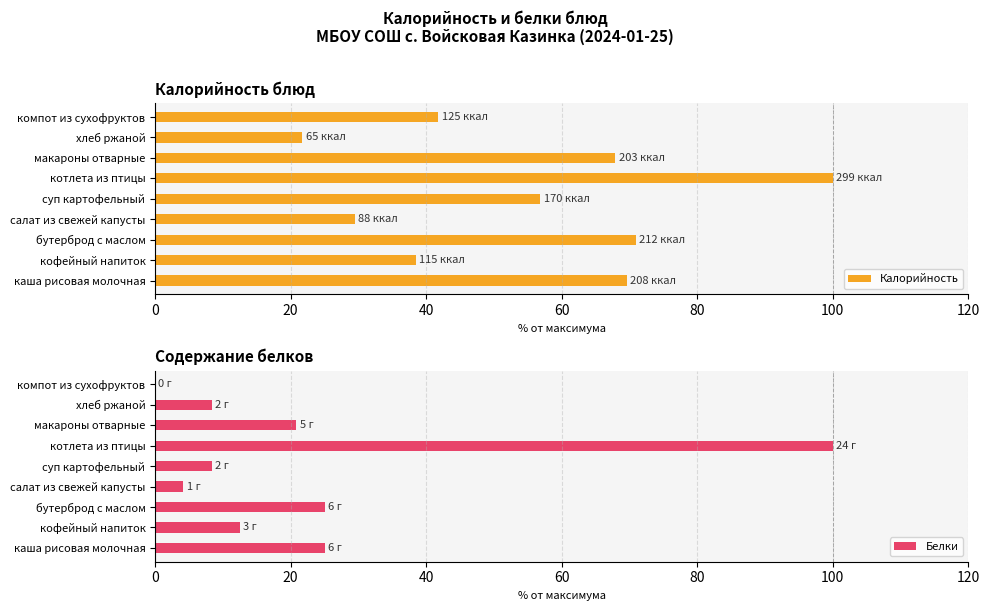

What is the difference between the maximum and minimum values in the Белки series?

100.0